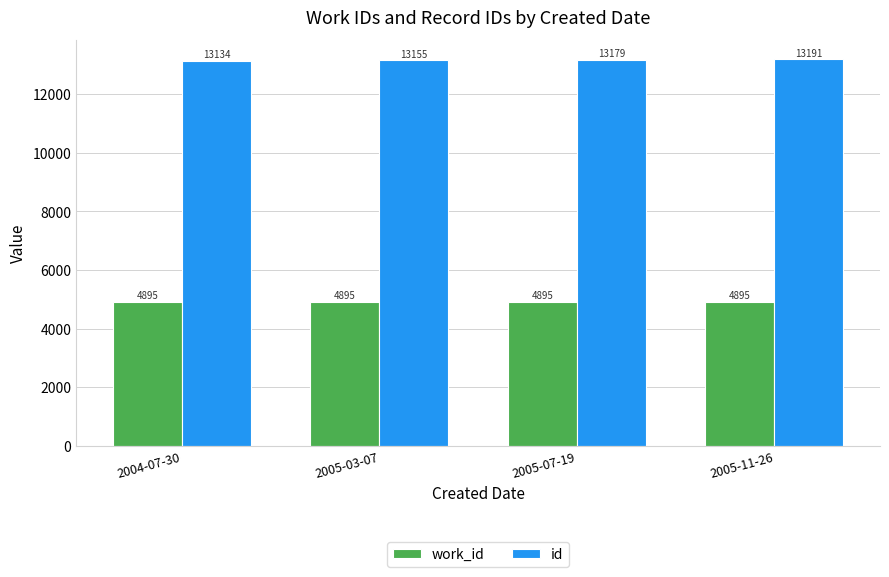

Is the value of work_id at 2004-07-30 greater than the value of id at 2004-07-30?

No